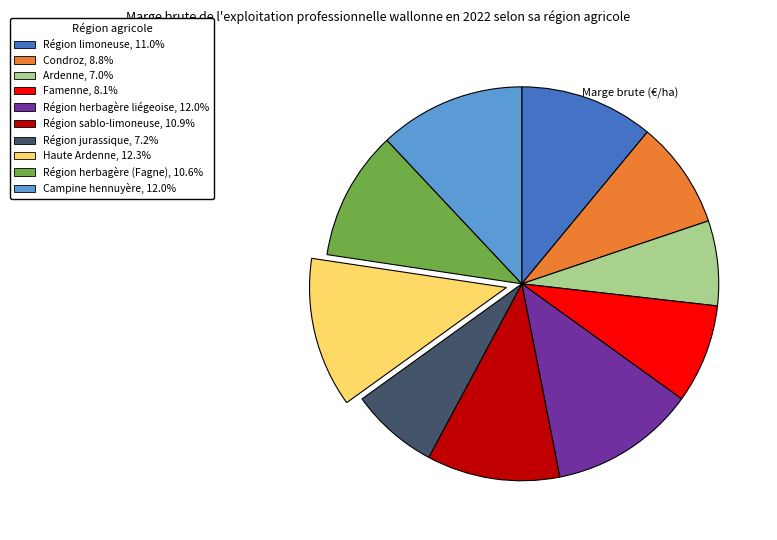

Does Campine hennuyère represent more than half of the total?

No